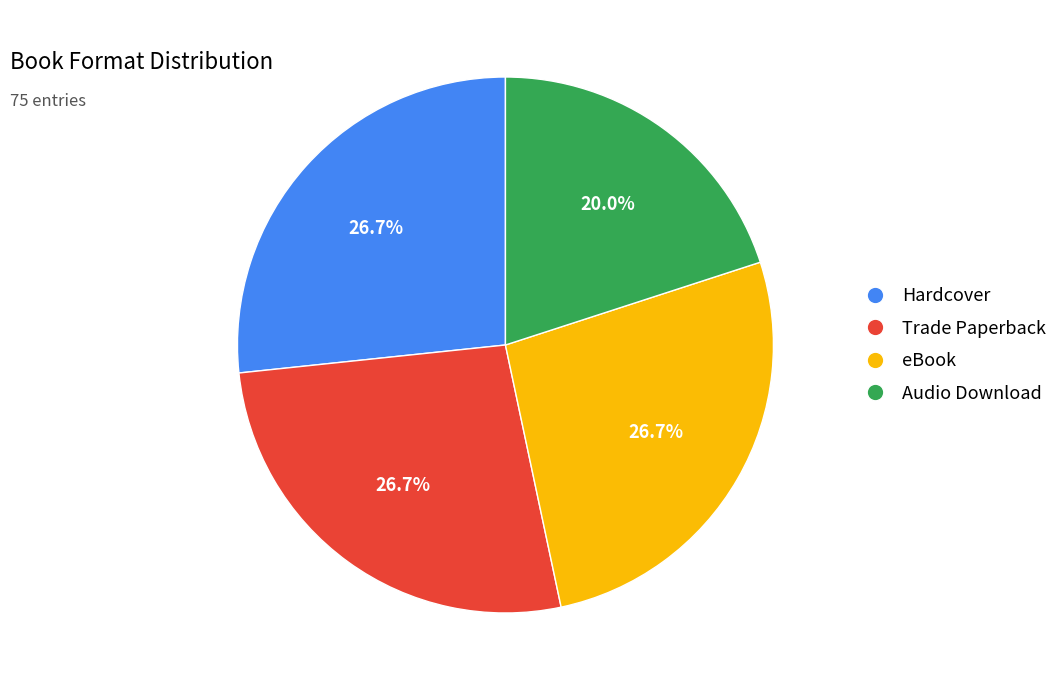

Combined, what portion of the pie is Hardcover and Trade Paperback?

53.3%